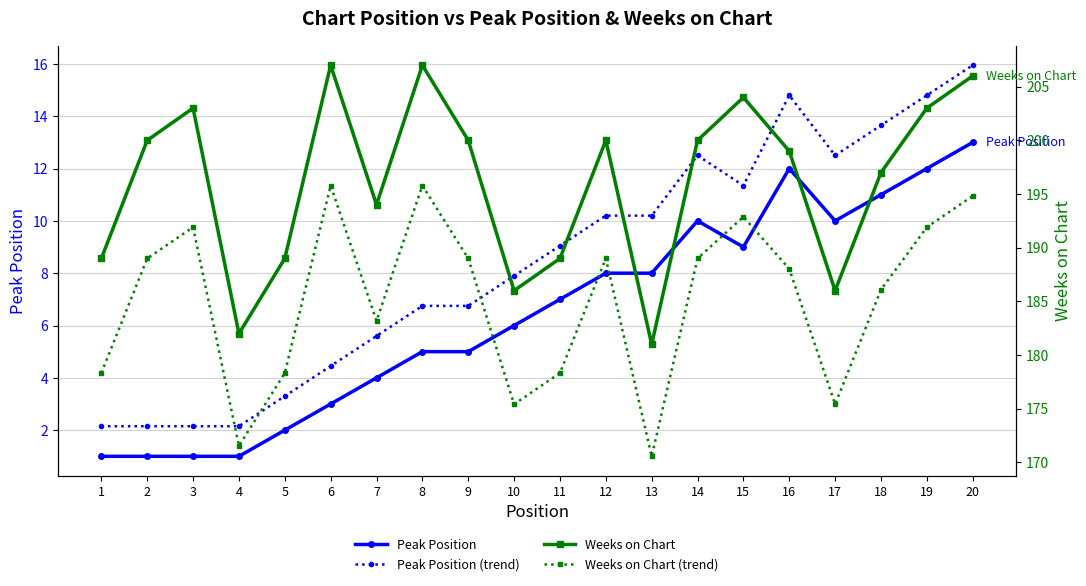

Reading right to left, what are all the values shown in this chart?

Peak Position: 20=13.0	19=12.0	18=11.0	17=10.0	16=12.0	15=9.0	14=10.0	13=8.0	12=8.0	11=7.0	10=6.0	9=5.0	8=5.0	7=4.0	6=3.0	5=2.0	4=1.0	3=1.0	2=1.0	1=1.0
Peak Position (trend): 20=15.9	19=14.8	18=13.6	17=12.5	16=14.8	15=11.3	14=12.5	13=10.2	12=10.2	11=9.0	10=7.9	9=6.8	8=6.8	7=5.6	6=4.4	5=3.3	4=2.1	3=2.1	2=2.1	1=2.1
Weeks on Chart: 20=206.0	19=203.0	18=197.0	17=186.0	16=199.0	15=204.0	14=200.0	13=181.0	12=200.0	11=189.0	10=186.0	9=200.0	8=207.0	7=194.0	6=207.0	5=189.0	4=182.0	3=203.0	2=200.0	1=189.0
Weeks on Chart (trend): 20=194.8	19=191.9	18=186.1	17=175.4	16=188.0	15=192.9	14=189.0	13=170.6	12=189.0	11=178.3	10=175.4	9=189.0	8=195.8	7=183.2	6=195.8	5=178.3	4=171.5	3=191.9	2=189.0	1=178.3